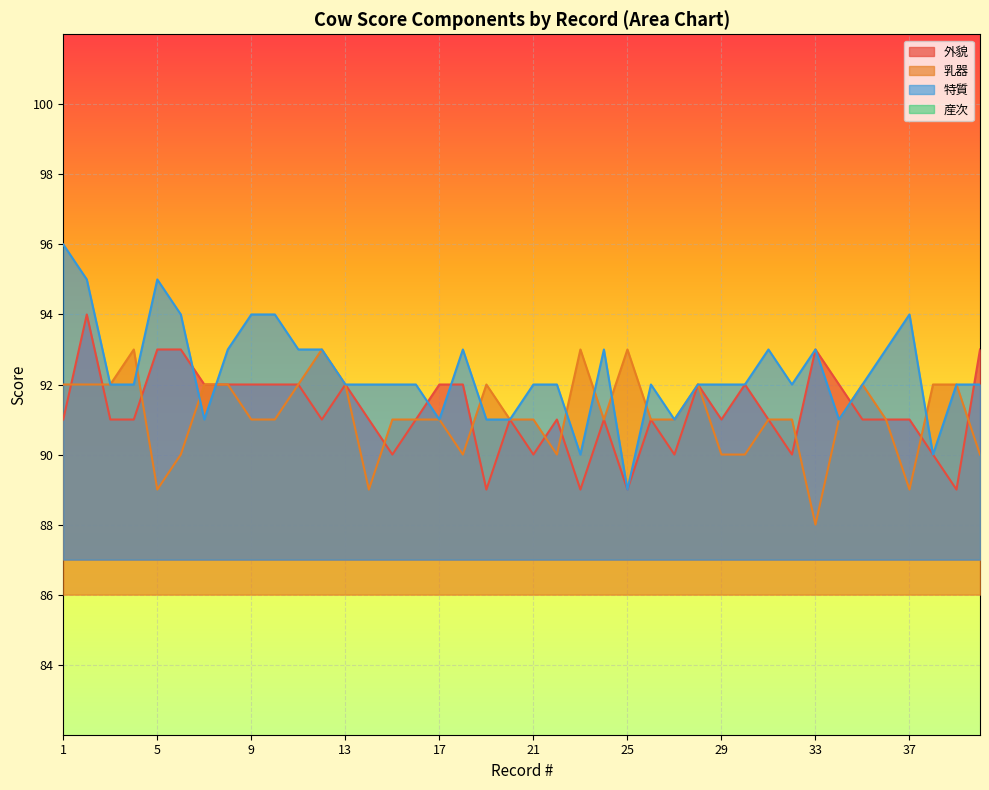

Count the 外貌 values in the range 91 to 92.

26